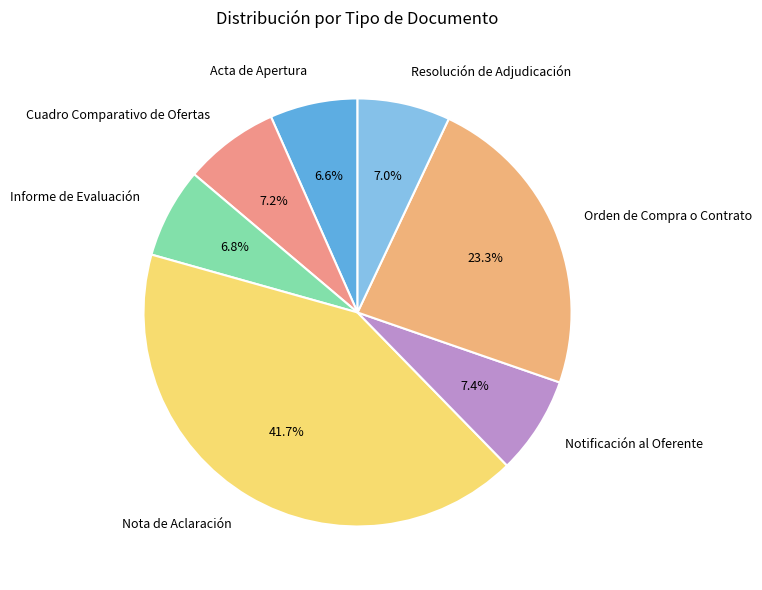

What is the largest slice in the pie chart?

Nota de Aclaración